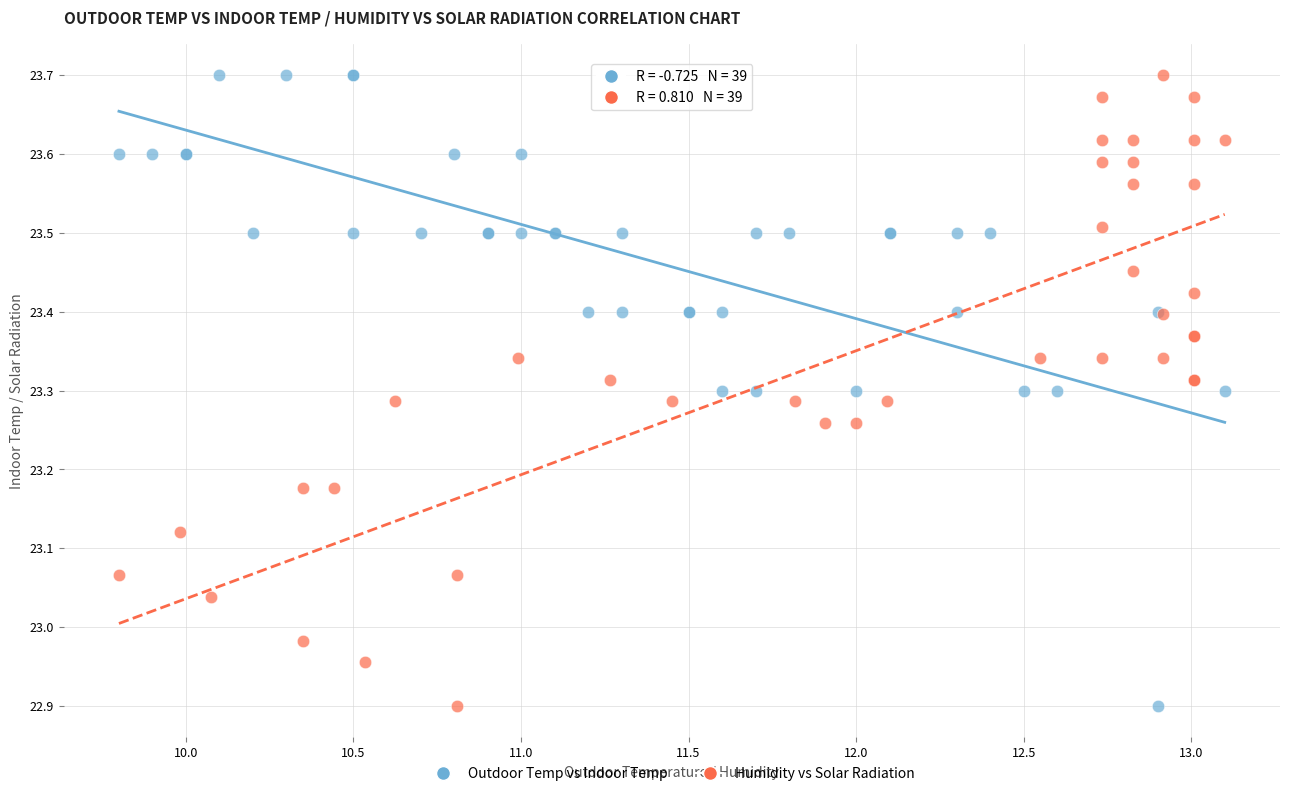

What are all the series names shown in the legend?

Outdoor Temp vs Indoor Temp, Humidity vs Solar Radiation